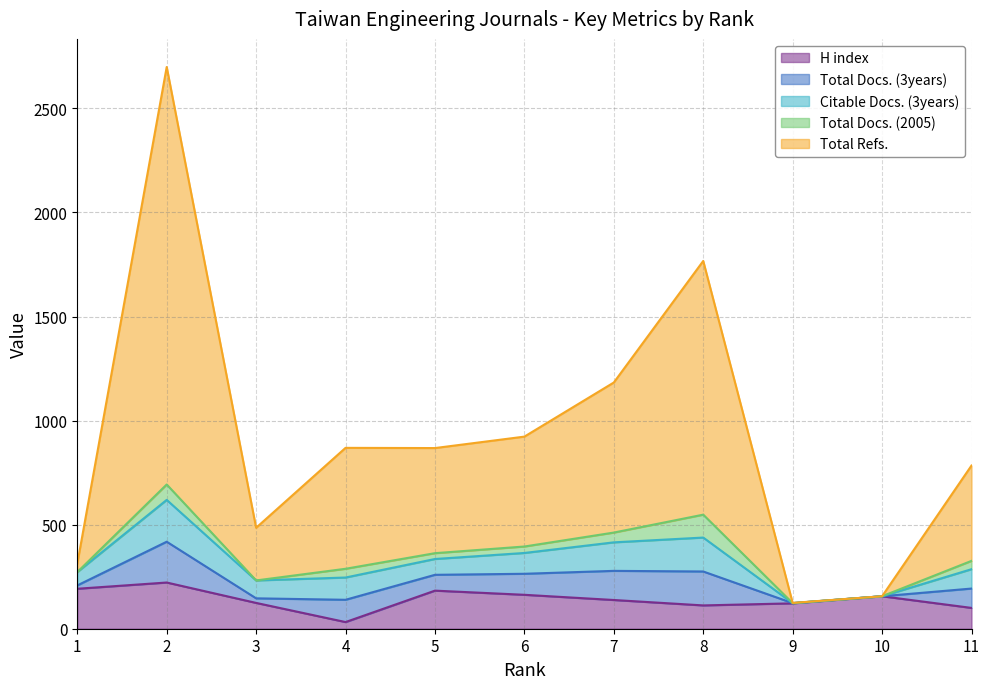

At which category is the sum across all series the highest?

2